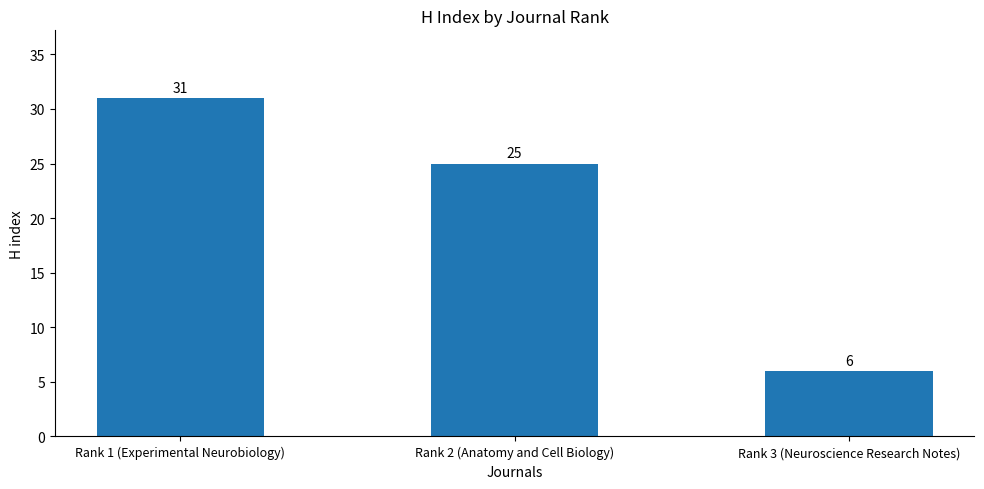

List the labels in order of value, smallest first.

Rank 3 (Neuroscience Research Notes), Rank 2 (Anatomy and Cell Biology), Rank 1 (Experimental Neurobiology)